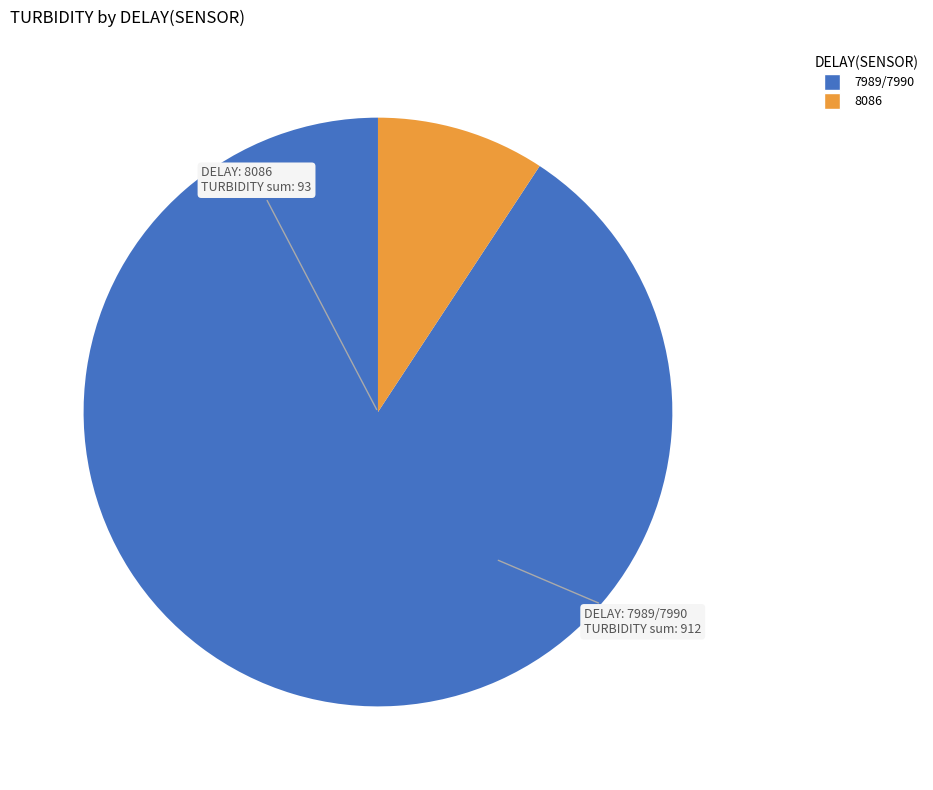

Is there any slice that represents more than half of the pie?

Yes